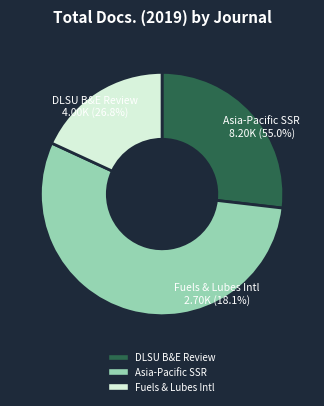

Which slice represents more than half of the pie?

Asia-Pacific Social Science Review